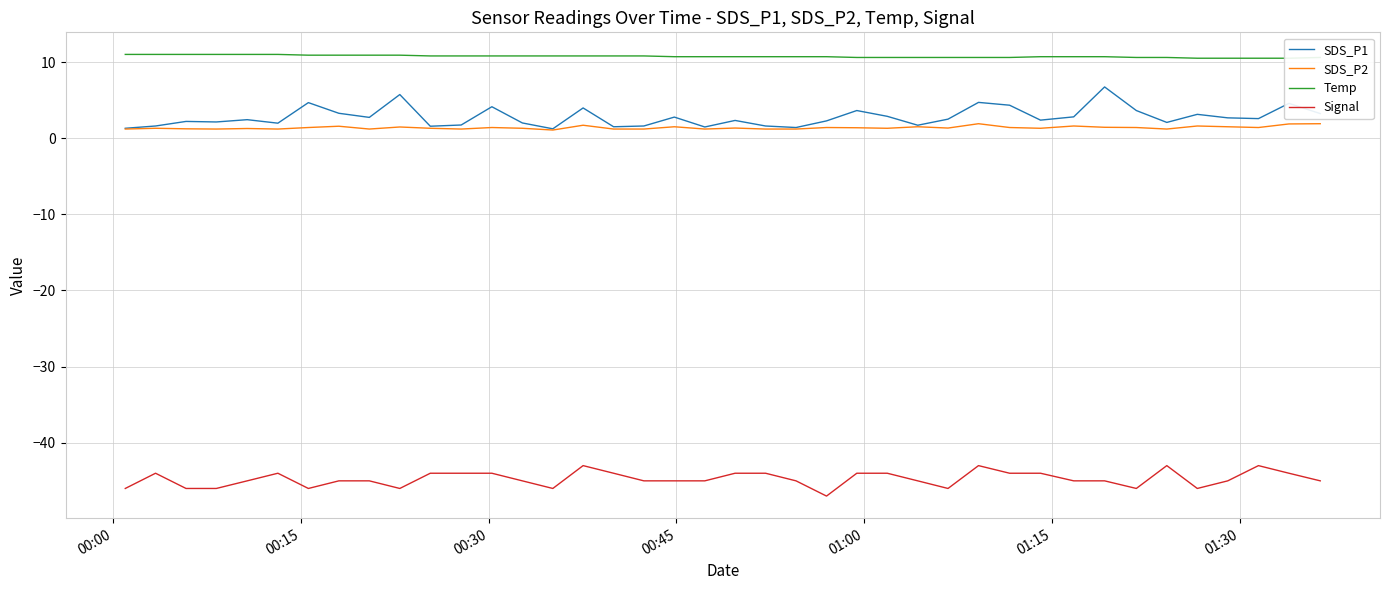

How many lines are shown in the chart?

4